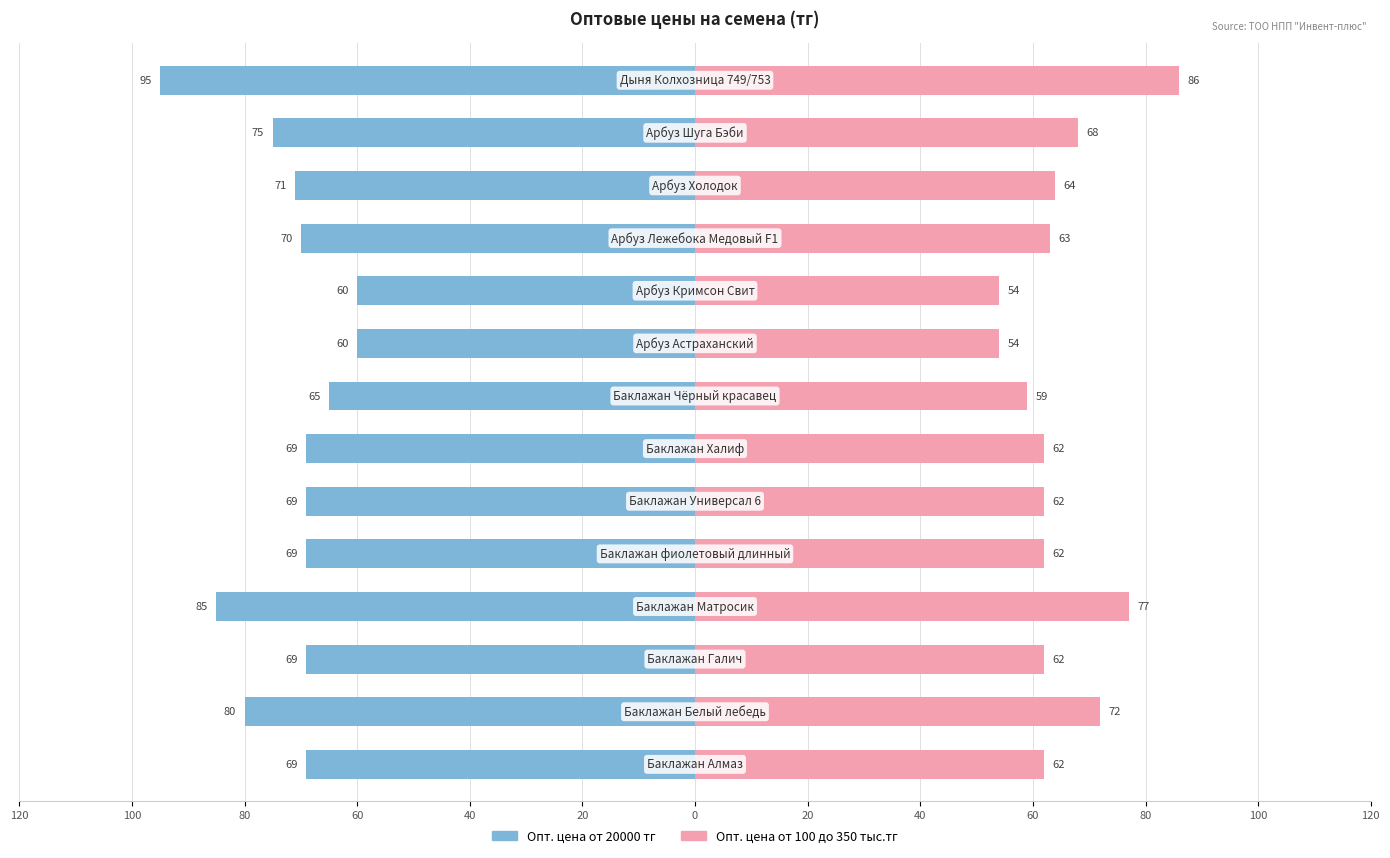

What is the average value of the Опт. цена от 100 до 350 тыс.тг series?

65